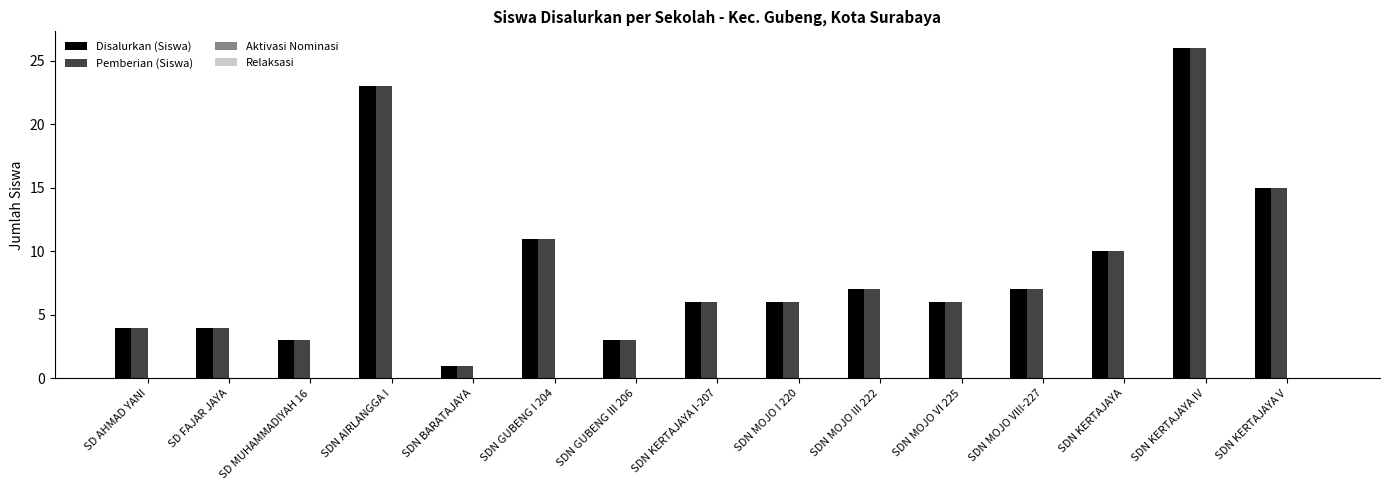

At which category is the sum across all series the highest?

SDN KERTAJAYA IV